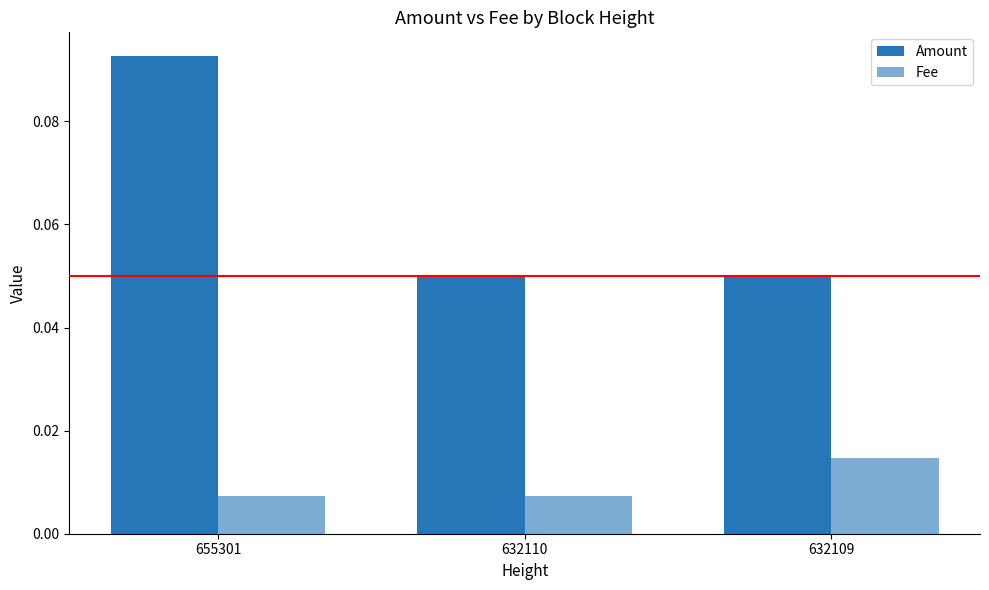

Between 632109 and 655301, which is larger?

655301